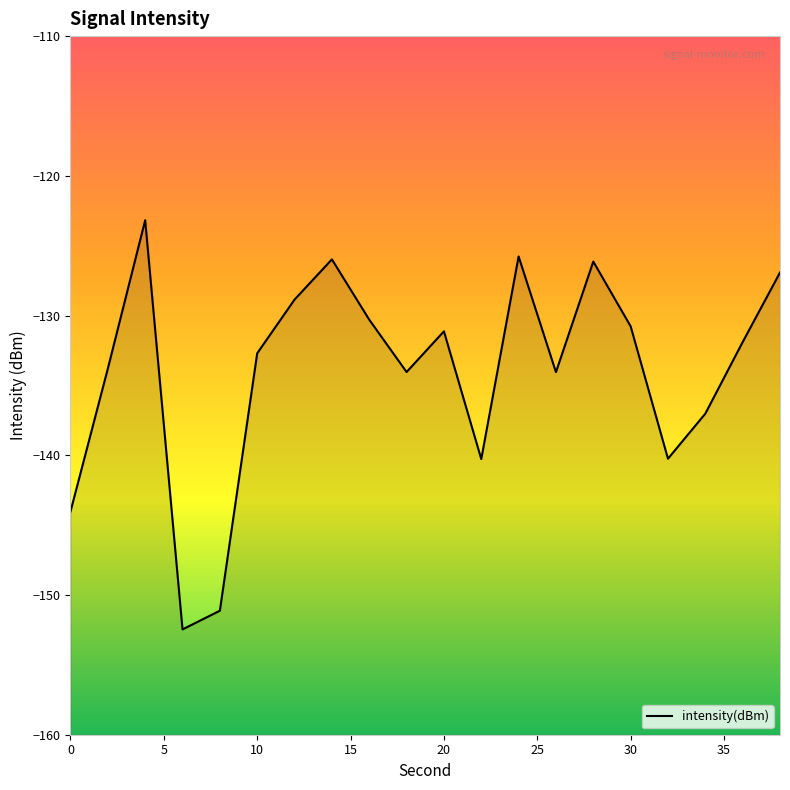

Is it true that the value at 0 is -56.9?

False